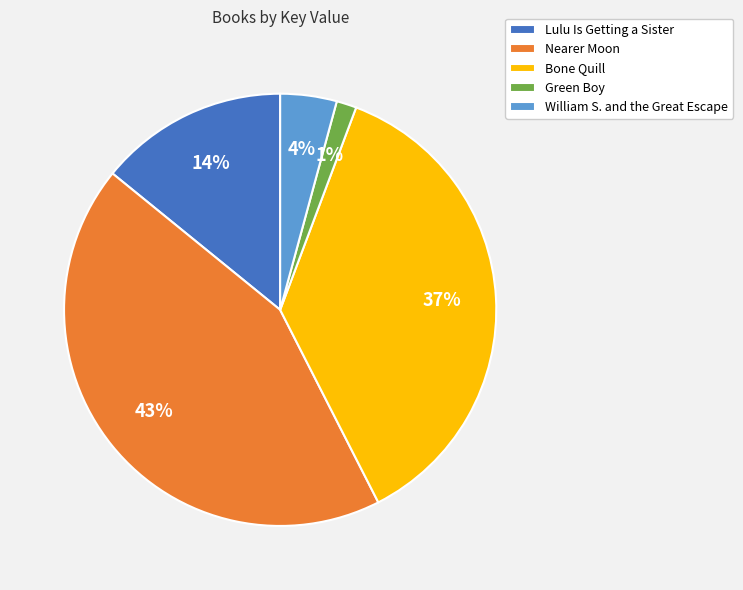

To the nearest percent, what is the difference between the largest and smallest slice percentages?

42%